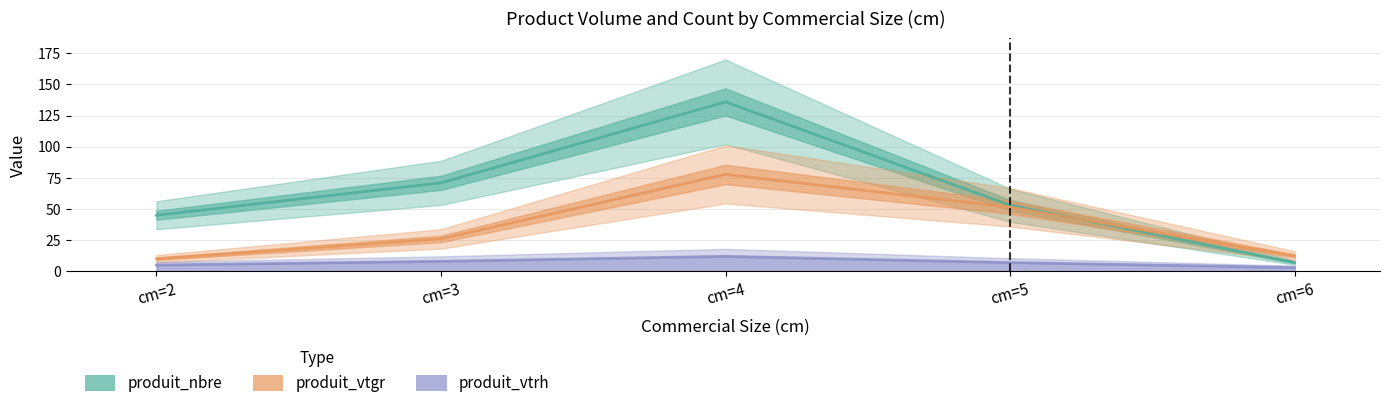

True or false: produit_nbre and produit_vtgr cross at least once.

True